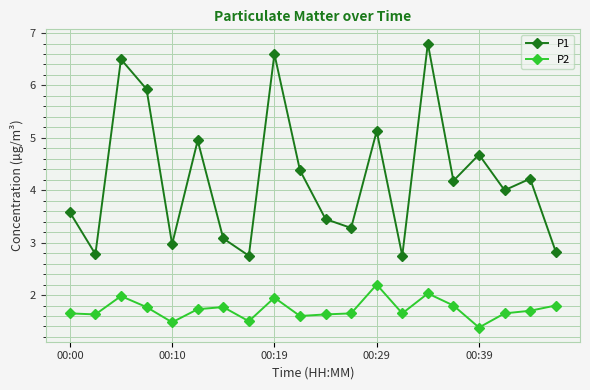

In P2, how many points are lower than both neighbors (excluding endpoints)?

6